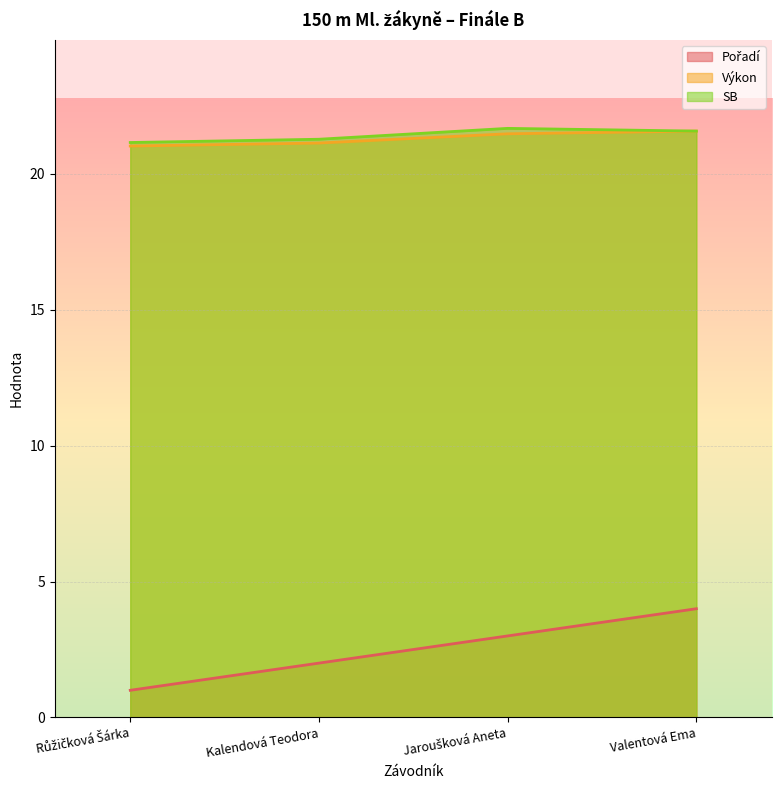

True or false: Pořadí and Výkon cross at least once.

False